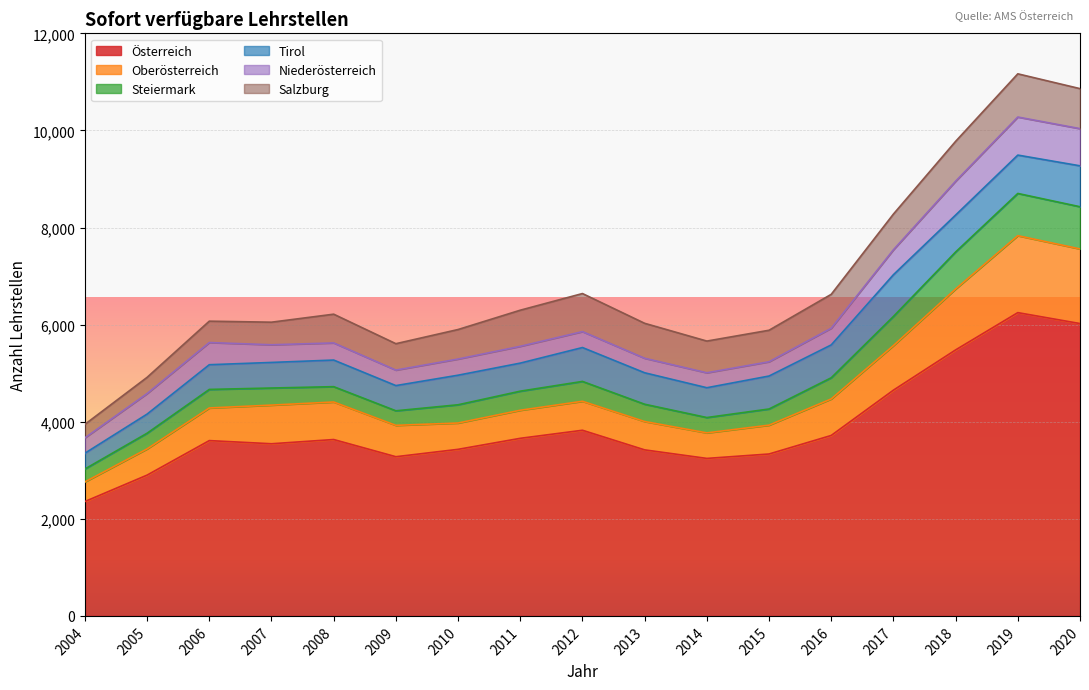

What is the value of the Österreich point at the 7th from the left?

3431